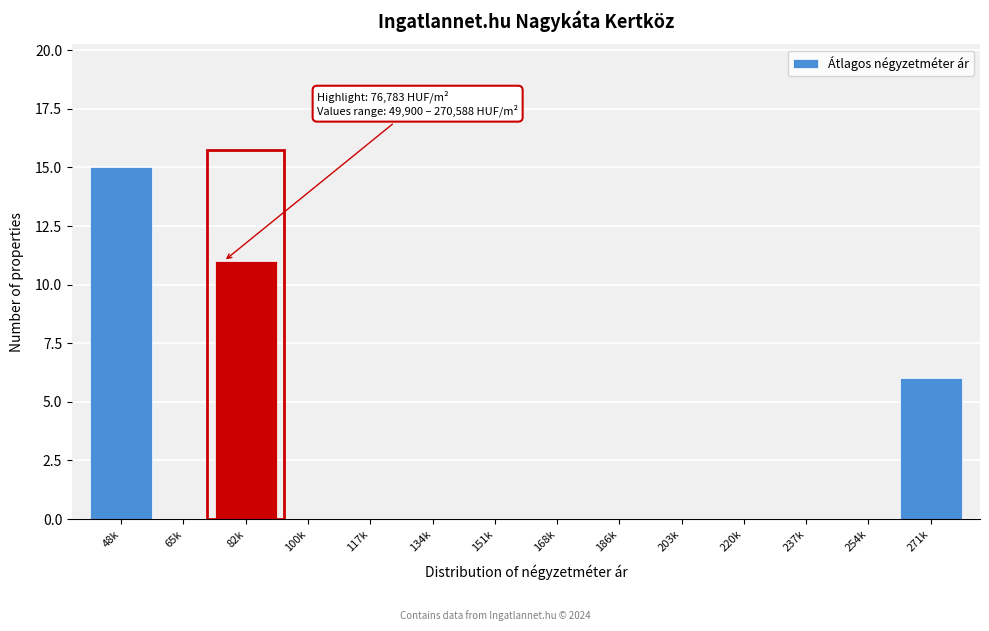

Reading left to right, transcribe all the data shown in this chart.

48k=15	65k=0	82k=11	100k=0	117k=0	134k=0	151k=0	168k=0	186k=0	203k=0	220k=0	237k=0	254k=0	271k=6